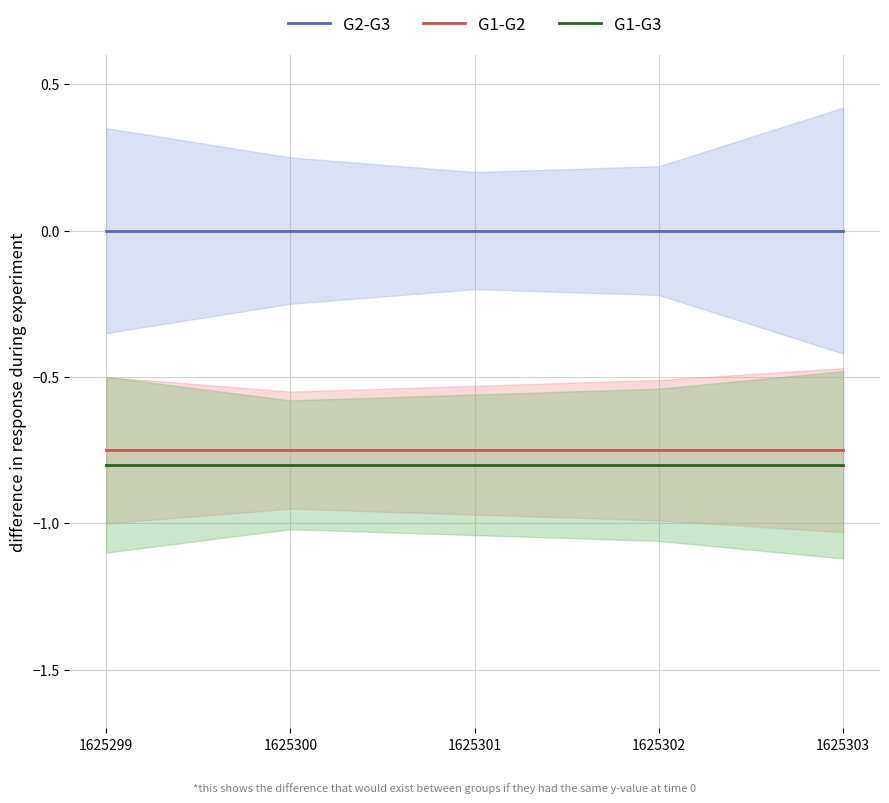

Where is G2-G3 nearest to the value 0?

1625299